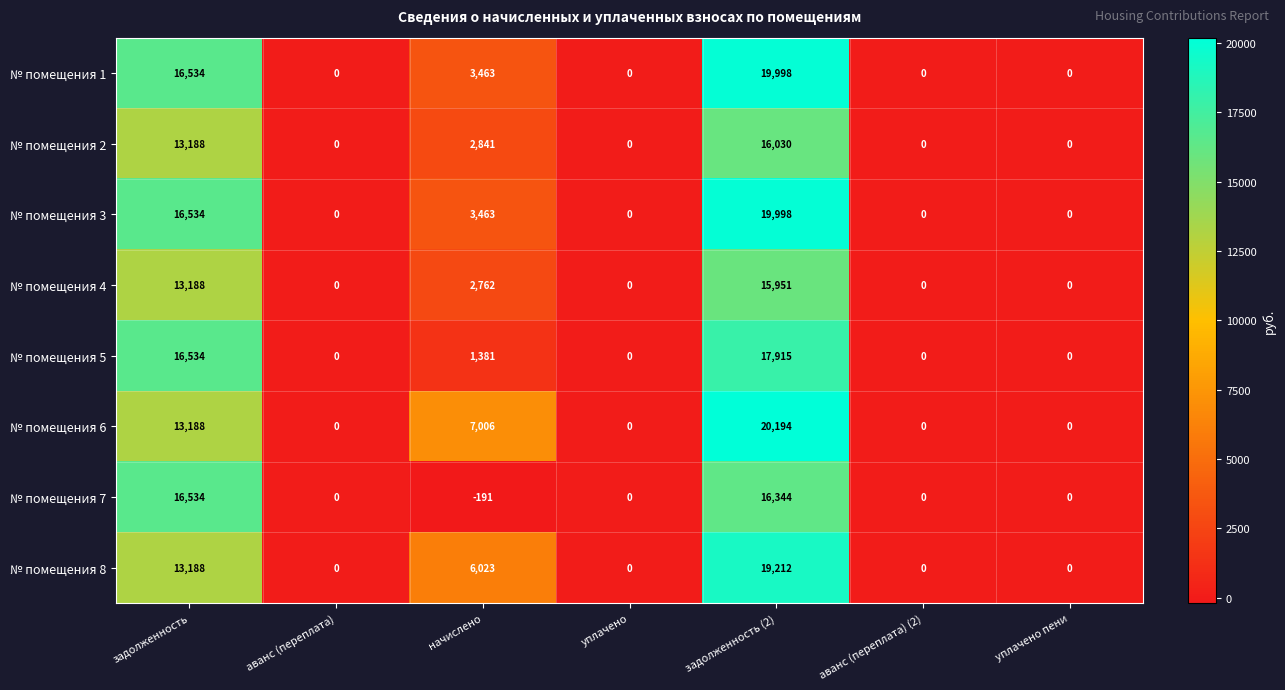

The № помещения 2 series shows 8967 at аванс (переплата) (2). True or false?

False